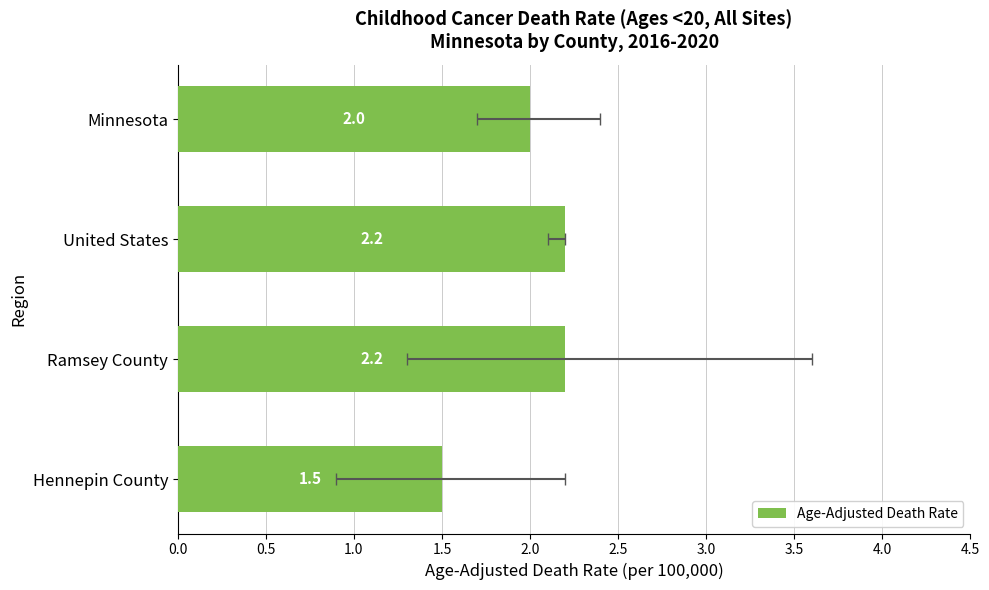

Count the number of categories in the chart.

4